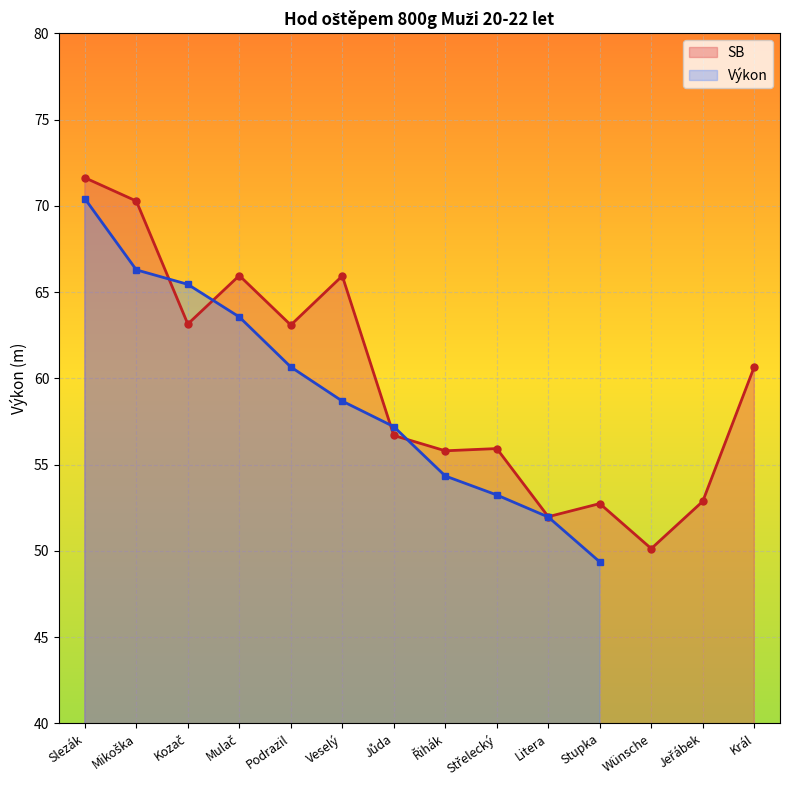

What is the difference between the maximum and minimum values in the Výkon series?

21.1